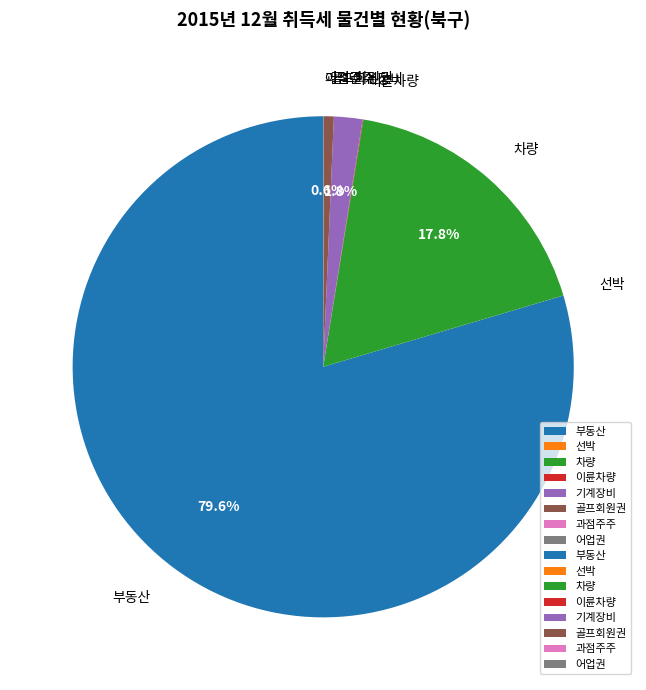

Which has a higher value, 기계장비 or 골프회원권?

기계장비